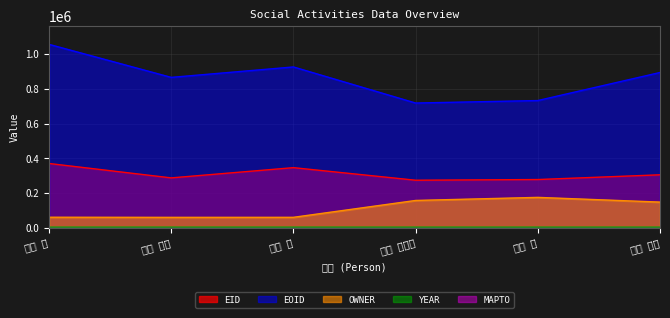

What is the value of the EOID point at the 2nd from the left?

866394